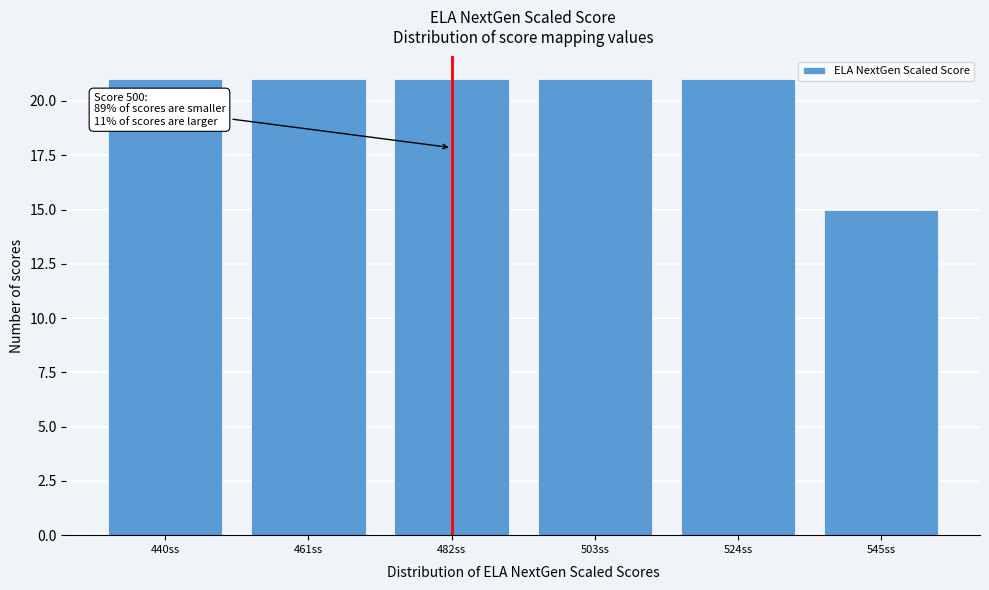

Reading left to right, list all the values displayed in this chart.

21	21	21	21	21	15